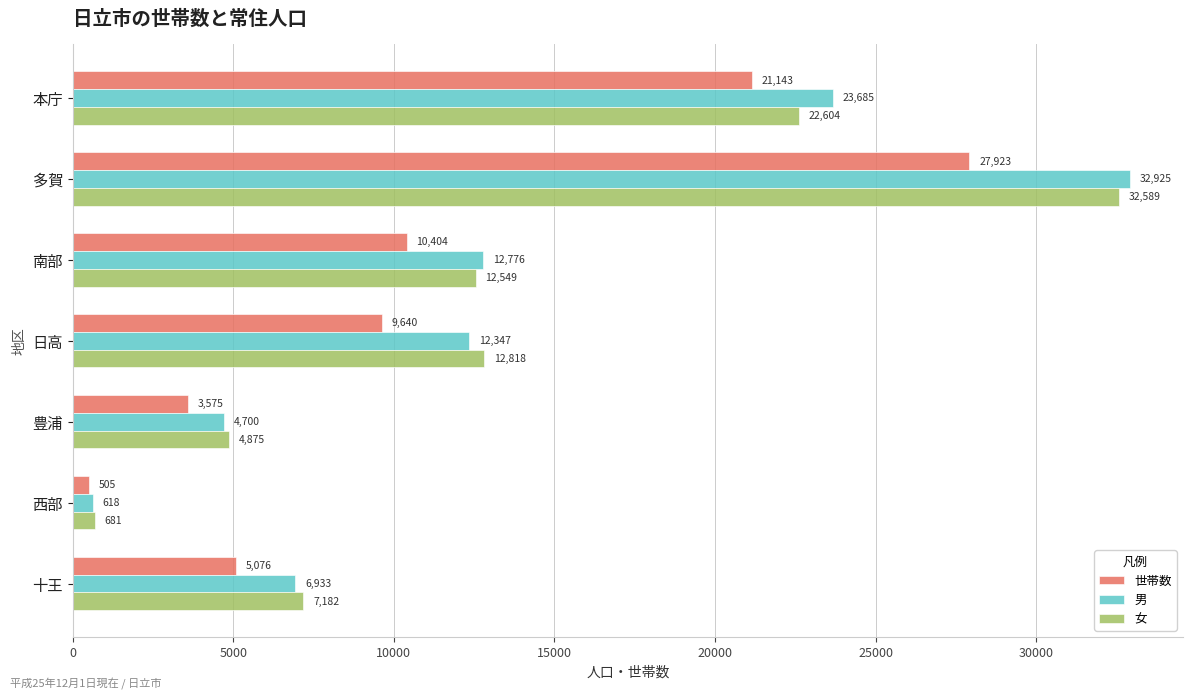

What is the difference between the highest and lowest values at 豊浦?

1300